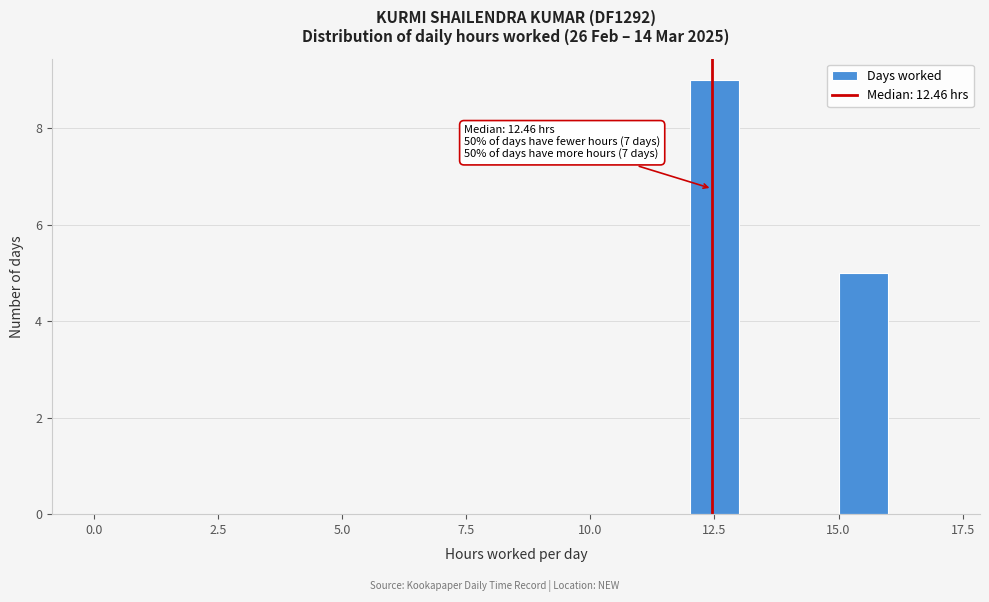

Read against the x-axis, roughly where is the centre of the tallest bar?

12.5